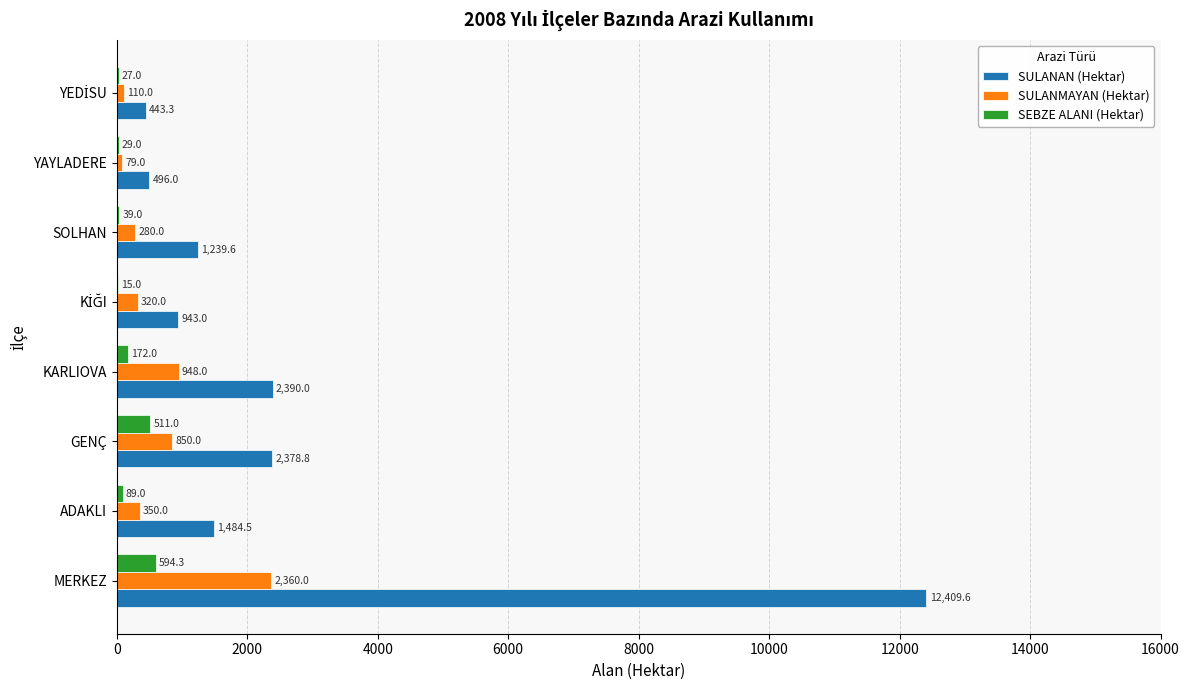

What is the sum of all SULANMAYAN (Hektar) values?

5297.0